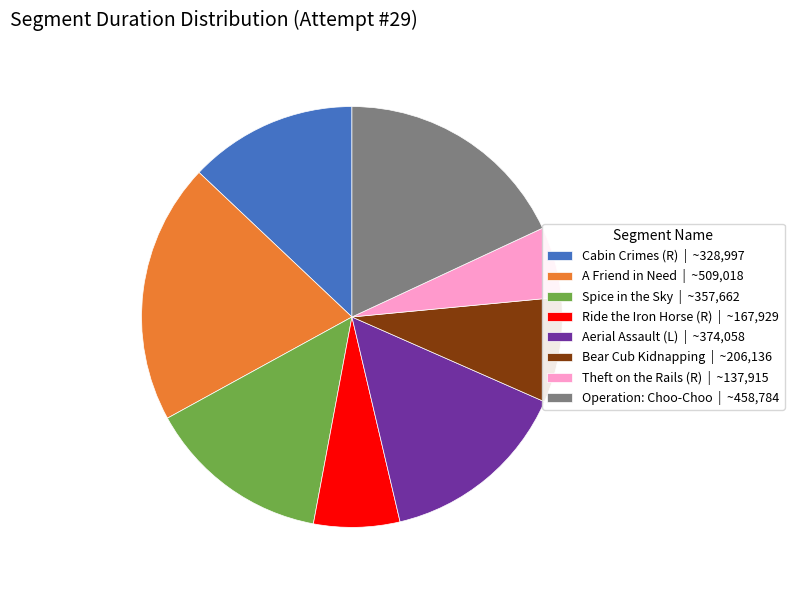

Do Operation: Choo-Choo | ~458,784 and Aerial Assault (L) | ~374,058 together represent more than half of the pie?

No